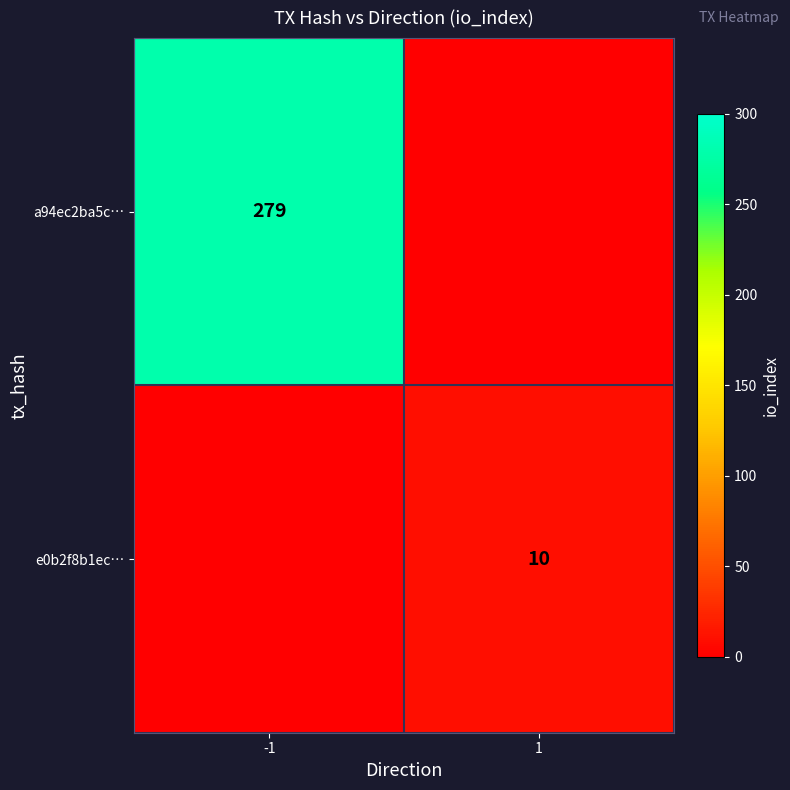

The e0b2f8b1ec… series shows 10 at 1. True or false?

True